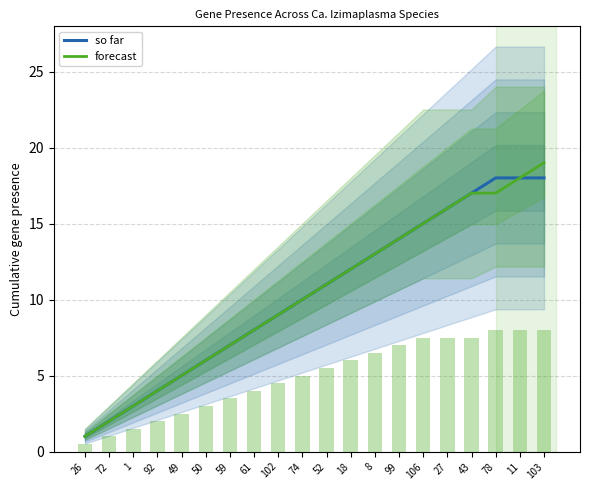

Which series changed the most between 74 and 103?

forecast